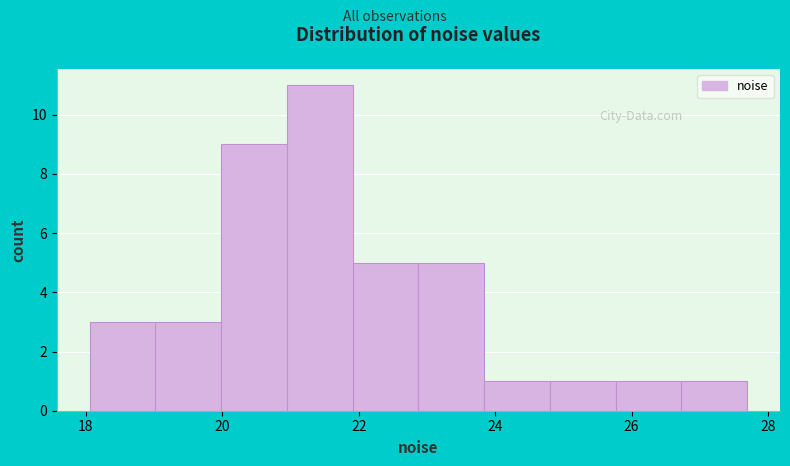

Reading left to right, transcribe this chart: for each bar, give the range it covers on the x-axis and its height. Neither the bar edges nor the heights are printed on the chart, so give them approximately, as read against the axes.

18.0 to 19.0: 3
19.0 to 20.0: 3
20.0 to 21.0: 9
21.0 to 22.0: 11
22.0 to 22.8: 5
22.8 to 23.8: 5
23.8 to 24.8: 1
24.8 to 25.8: 1
25.8 to 26.8: 1
26.8 to 27.6: 1